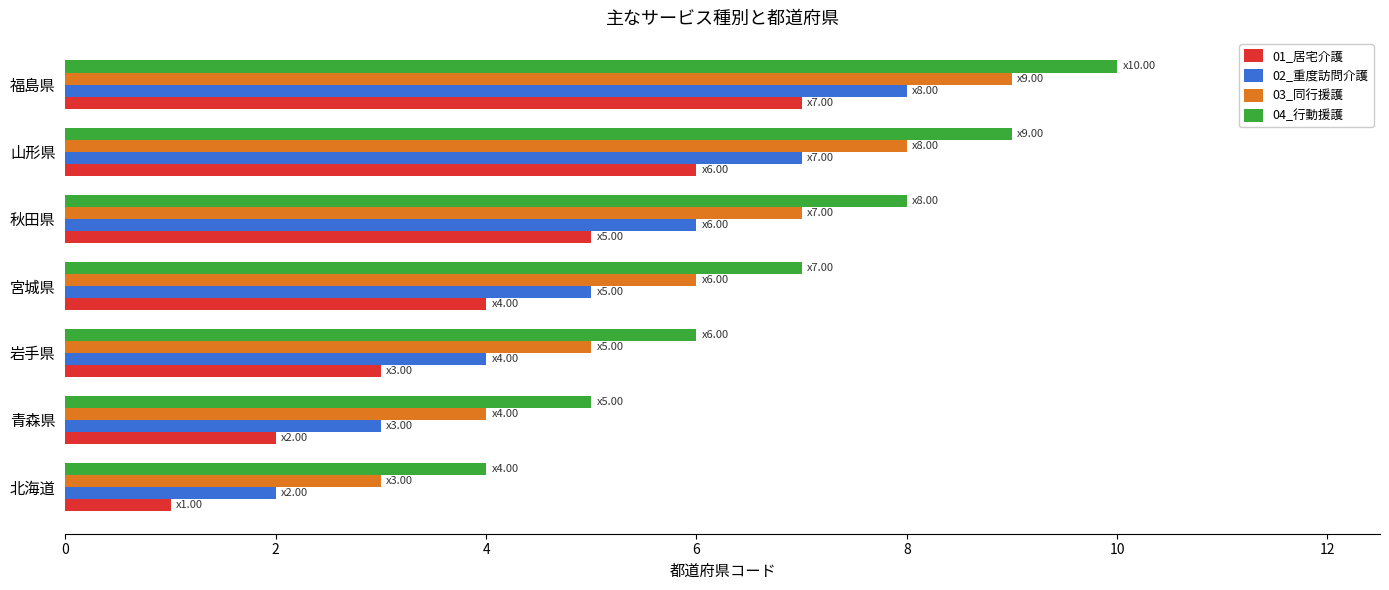

The value of 04_行動援護 at 青森県 is 5. True or false?

True